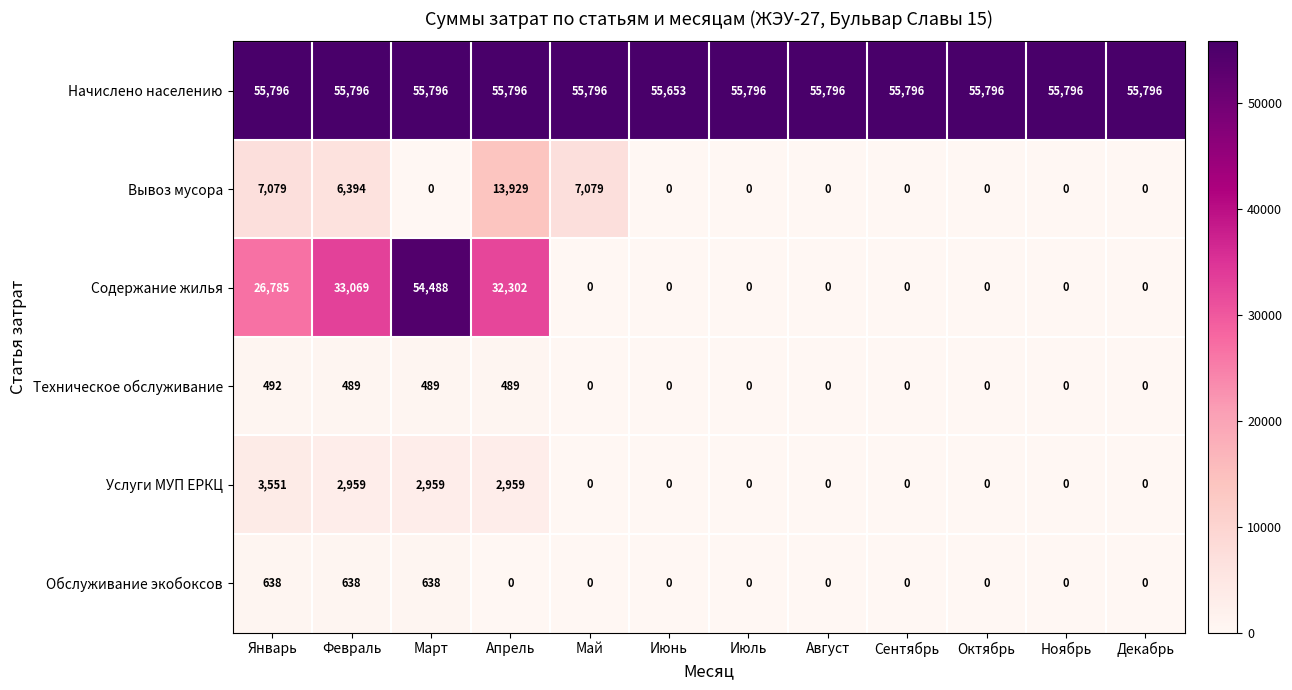

What is the difference between the second highest and minimum values in the Обслуживание экобоксов series?

638